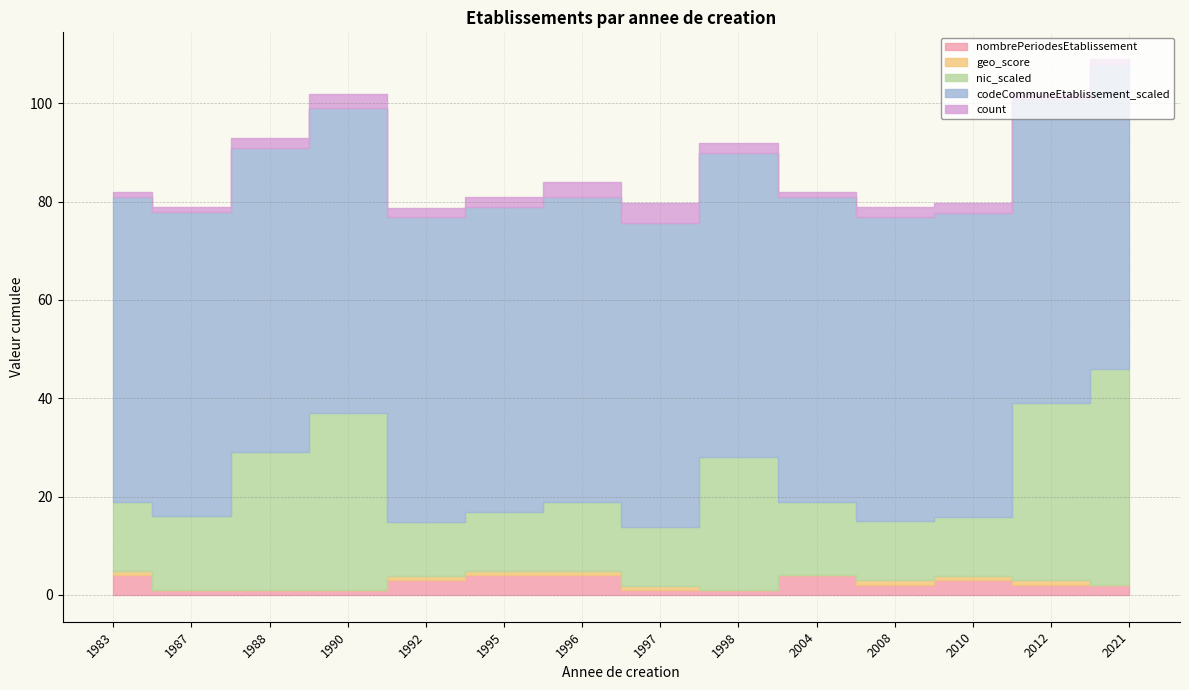

The value of nic_scaled at 2010 is 12.0. True or false?

True